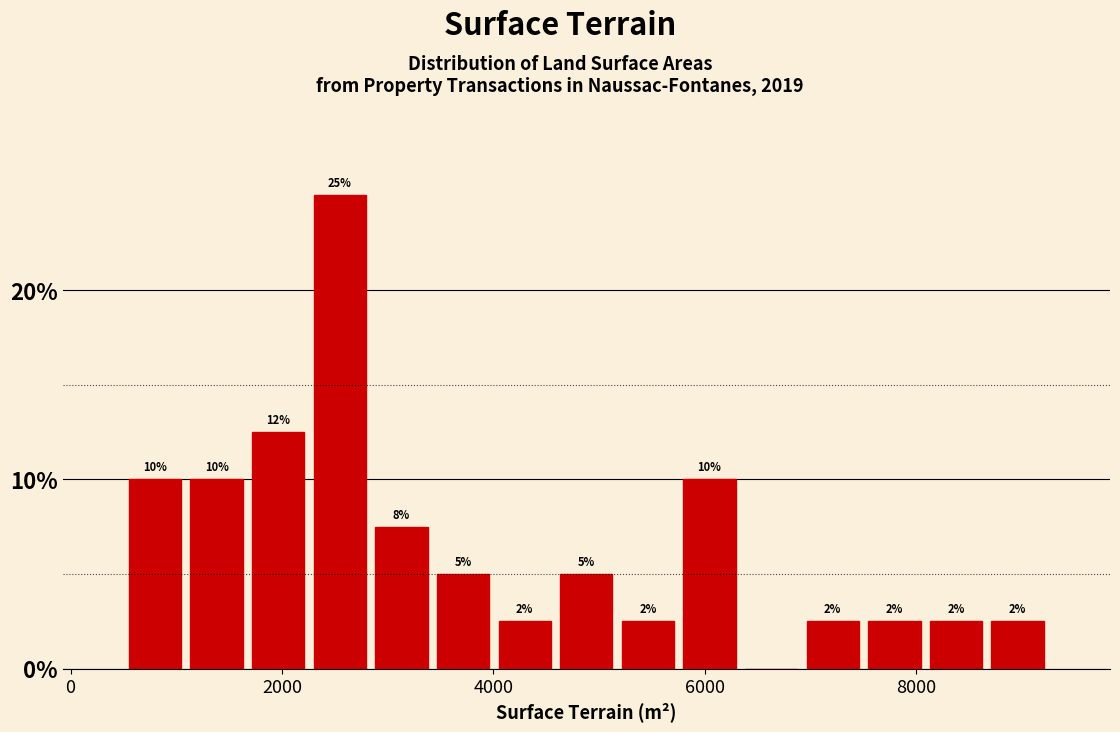

Read against the x-axis, roughly where is the centre of the tallest bar?

2600